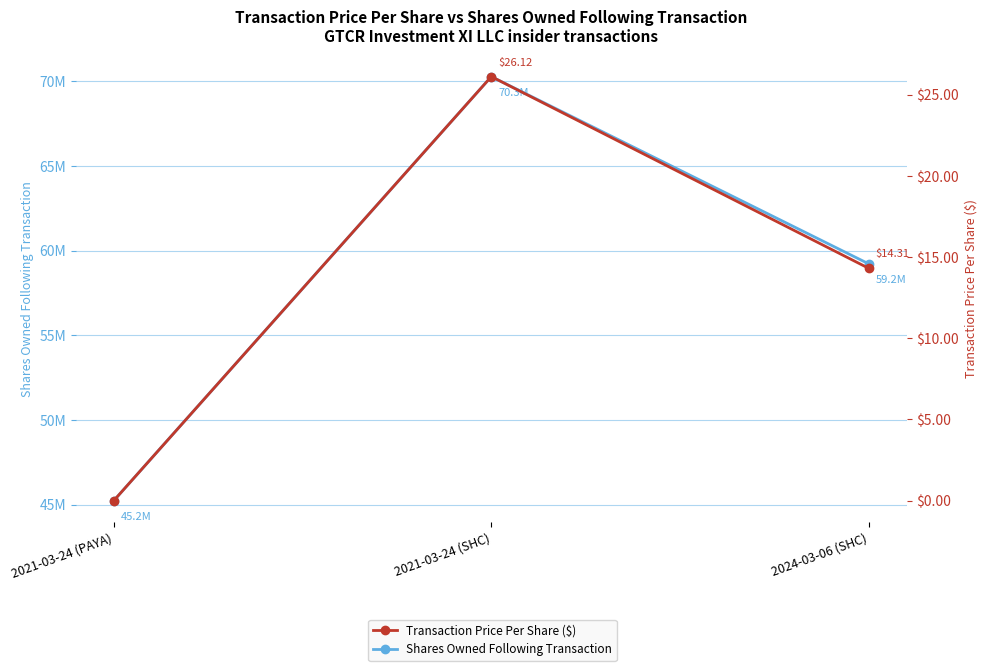

Which category has the highest value in the Shares Owned Following Transaction series?

2021-03-24 (SHC)